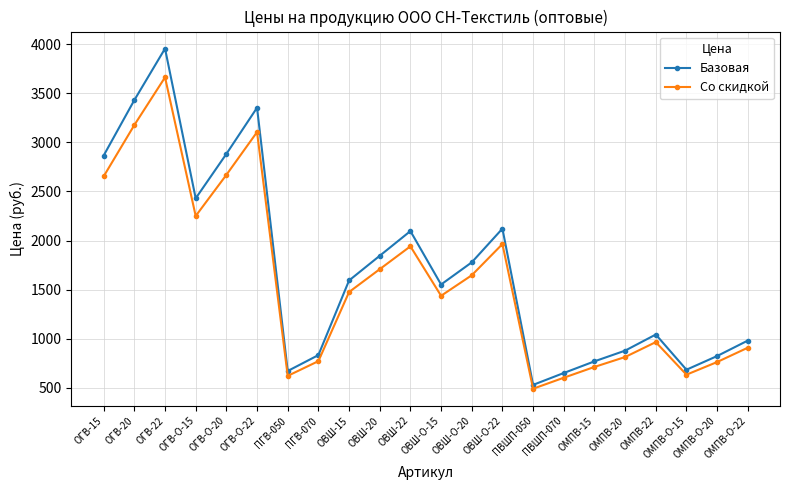

What is the sum of the Базовая values at ПВШП-070 and ОГВ-15?

3516.5